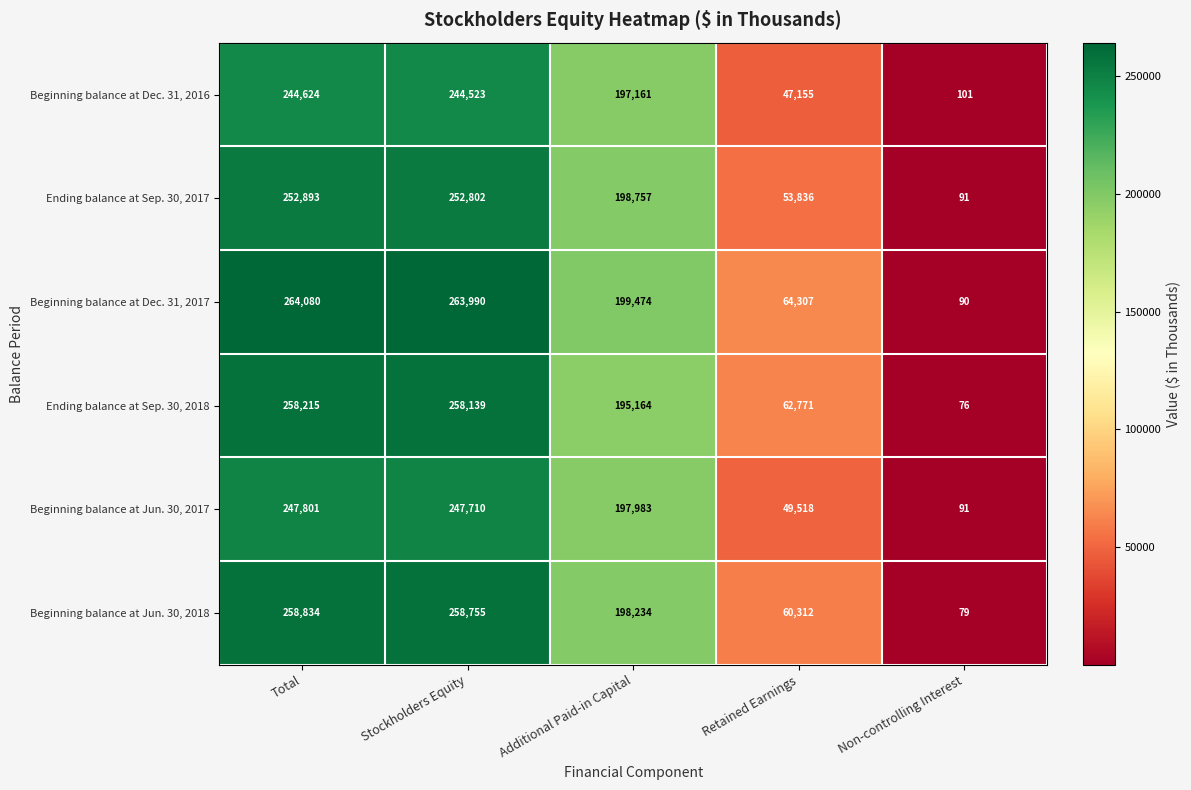

What is the difference between the maximum and minimum values in the Ending balance at Sep. 30, 2018 series?

258139